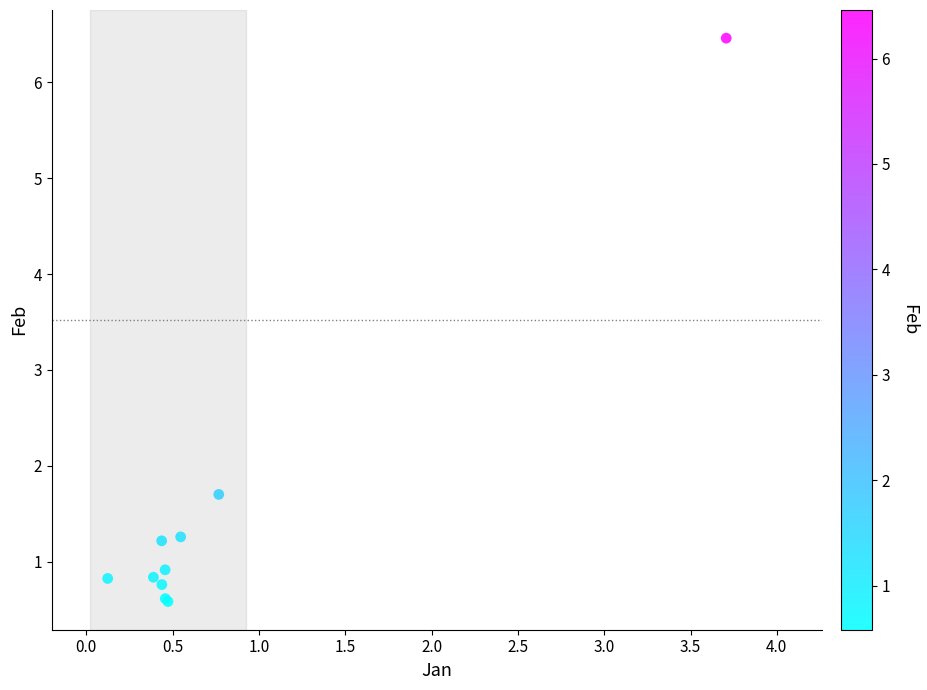

What Y value in the scatter plot is closest to 3?

1.7